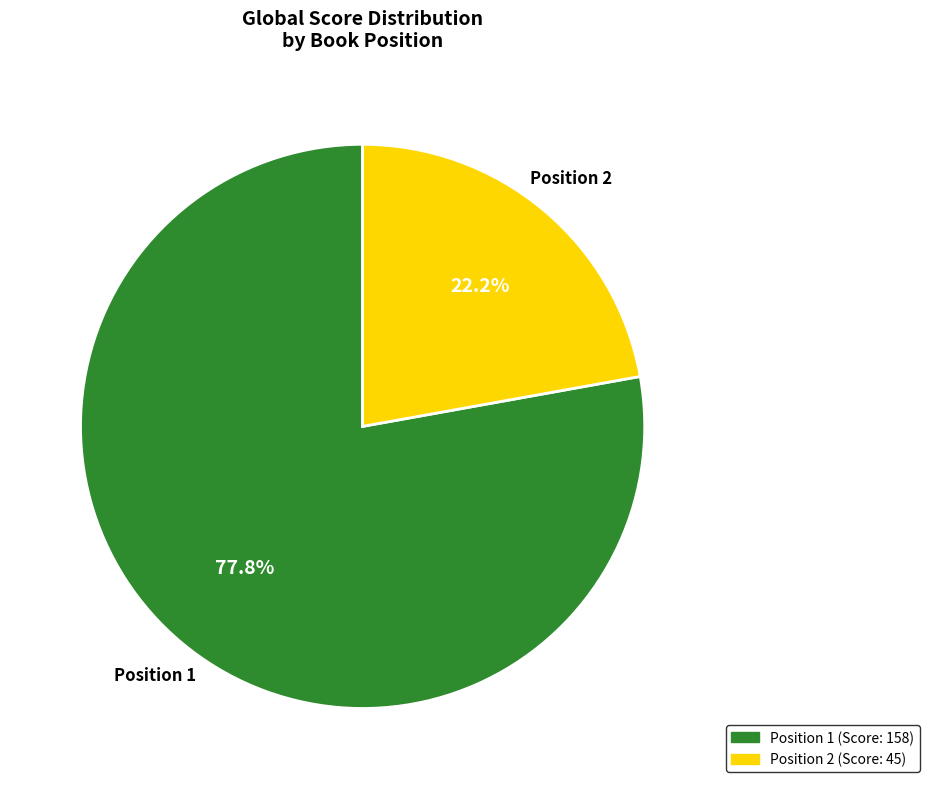

Is there a majority slice in this chart?

Yes